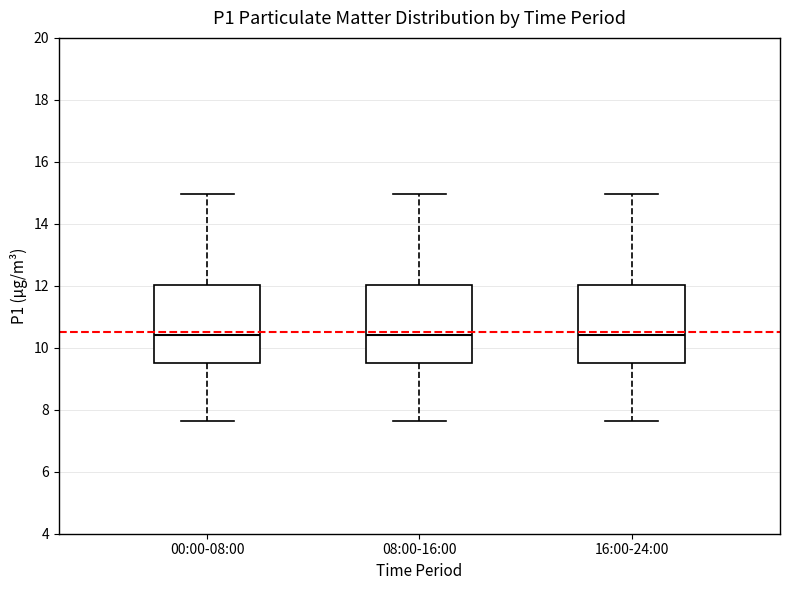

Where is the lower edge of the box for 16:00-24:00 on the y-axis? The values are not printed on the chart, so give them approximately, as read against the axis.

9.6